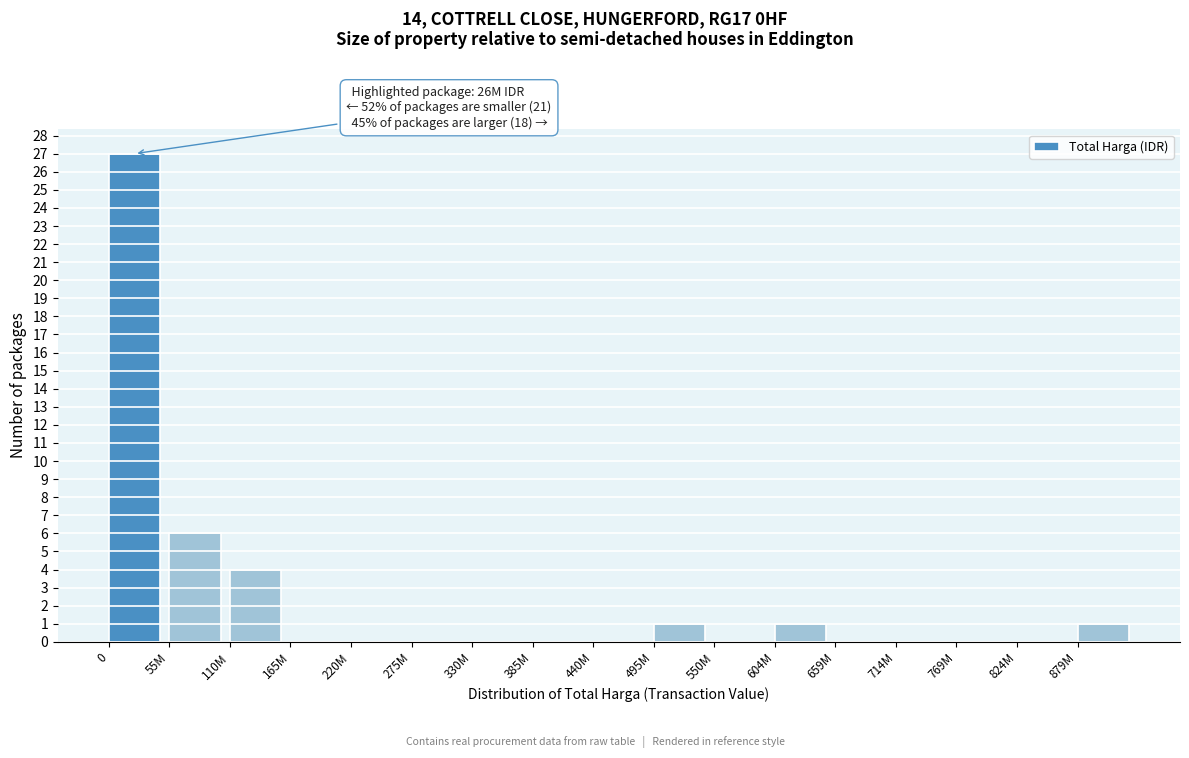

Reading right to left, extract all data points from this chart.

879M=1	824M=0	769M=0	714M=0	659M=0	604M=1	550M=0	495M=1	440M=0	385M=0	330M=0	275M=0	220M=0	165M=0	110M=4	55M=6	0=27